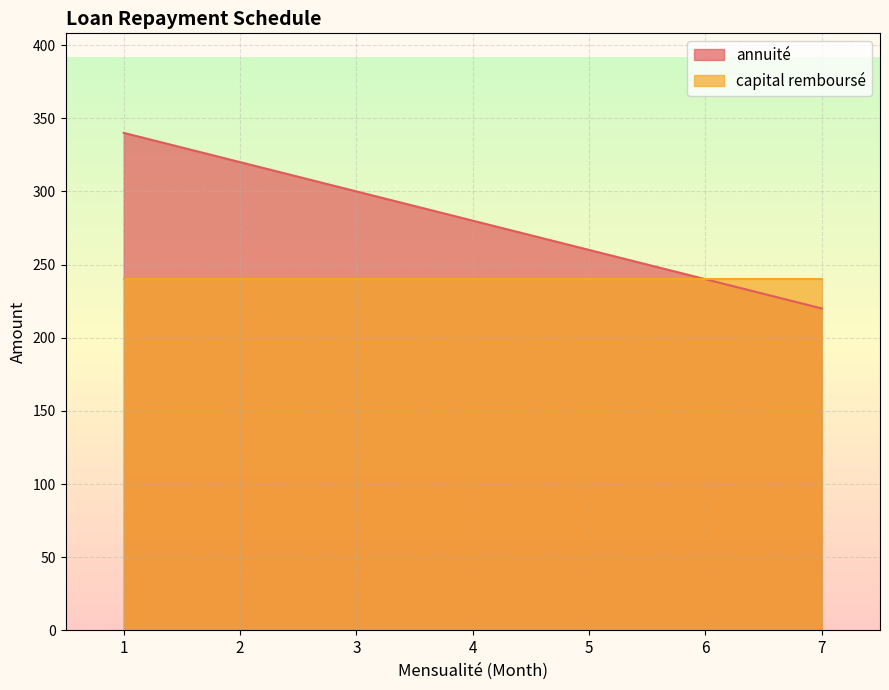

Read the value at 7, to the nearest 50.

200